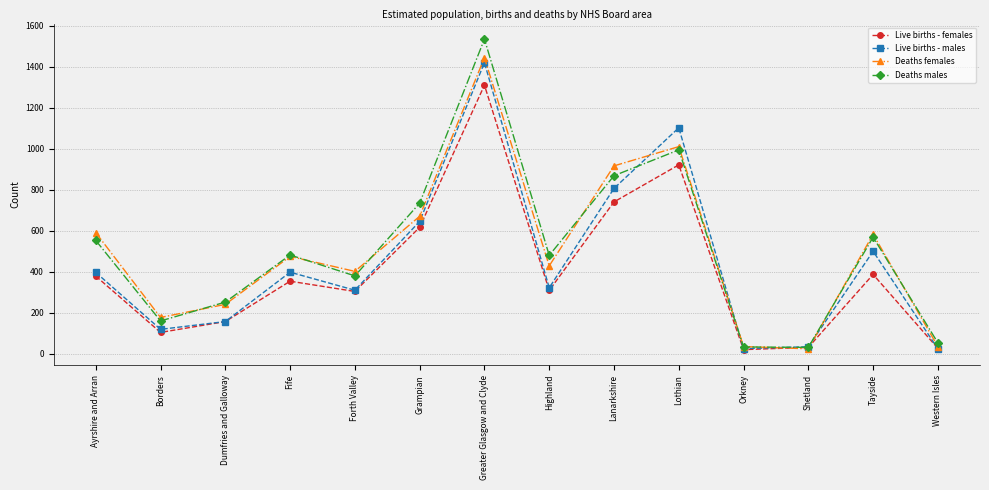

The Deaths males series shows 379 at Forth Valley. True or false?

True